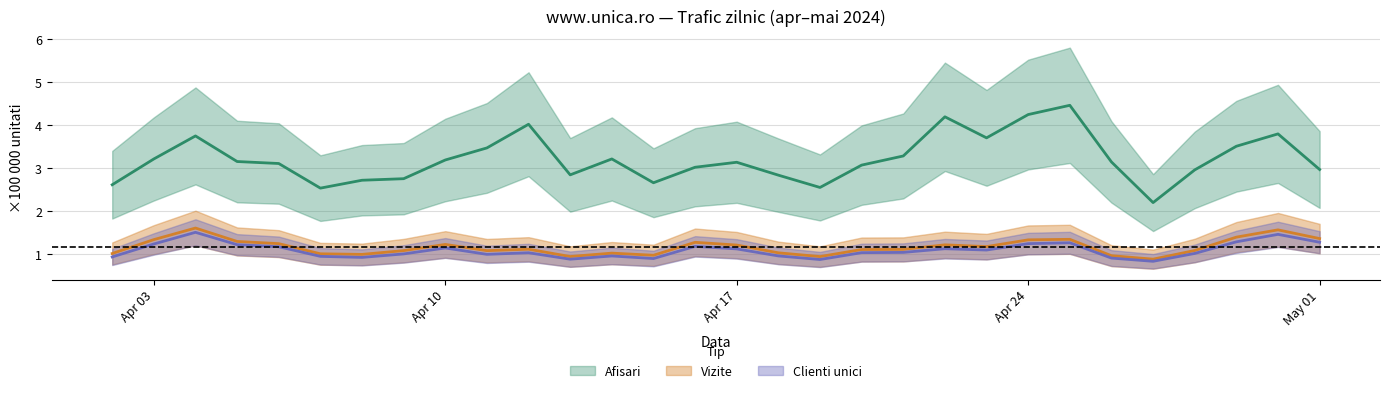

Rank the categories by Afisari value from highest to lowest.

2024.4.25, 2024.4.24, 2024.4.22, 2024.4.12, 2024.4.30, 2024.4.4, 2024.4.23, 2024.4.29, 2024.4.11, 2024.4.21, 2024.4.14, 2024.4.3, 2024.4.10, 2024.4.5, 2024.4.26, 2024.4.17, 2024.4.6, 2024.4.20, 2024.4.16, 2024.5.1, 2024.4.28, 2024.4.13, 2024.4.18, 2024.4.9, 2024.4.8, 2024.4.15, 2024.4.2, 2024.4.19, 2024.4.7, 2024.4.27